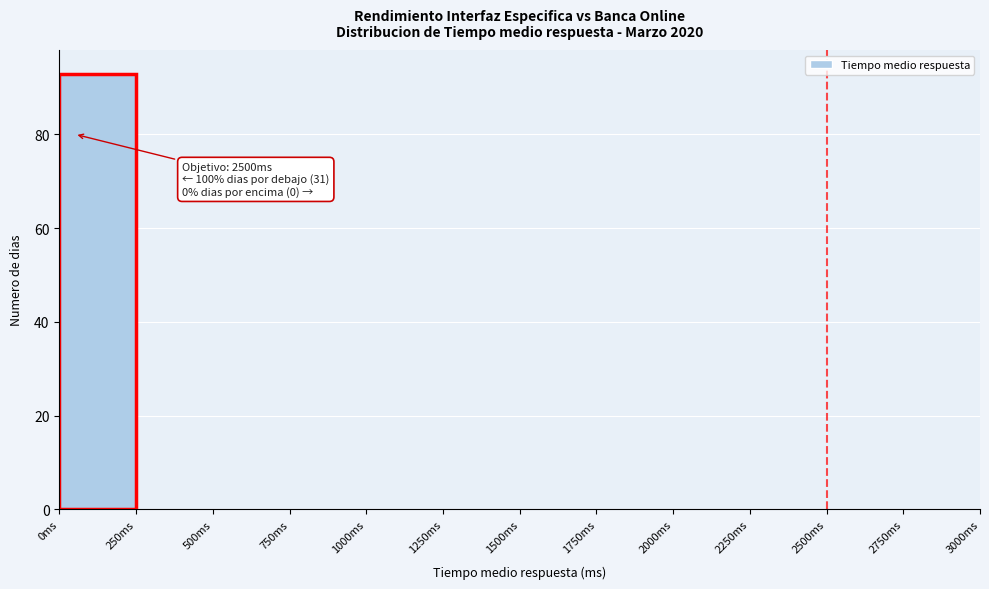

Which range on the x-axis has the tallest bar?

0 to 250